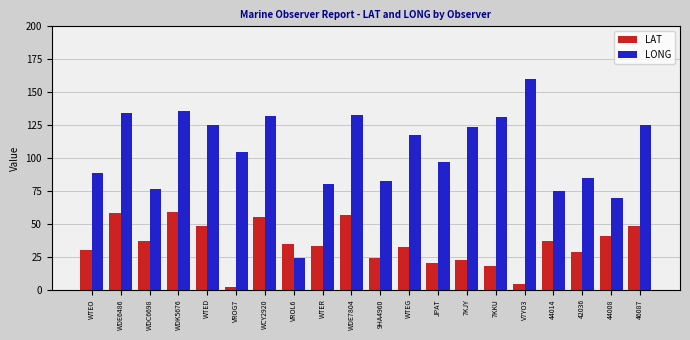

The LAT series shows 59.3 at WDK5676. True or false?

True